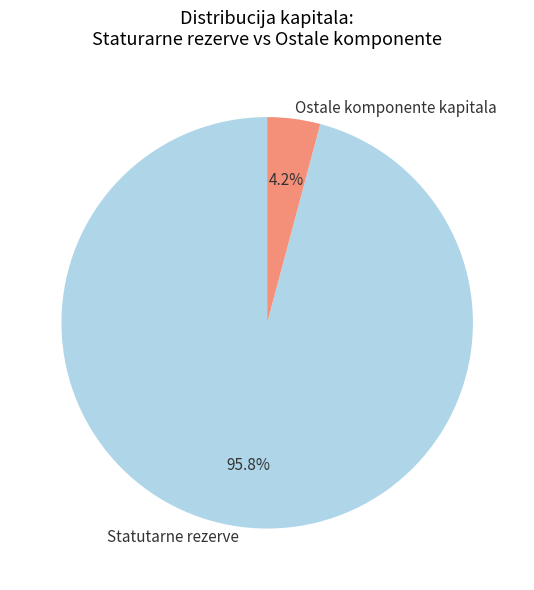

To the nearest percent, what is the difference between the largest and smallest slice percentages?

92%